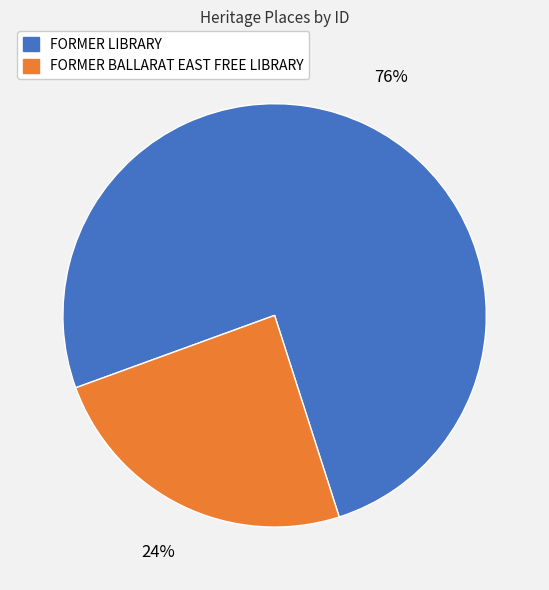

Between FORMER BALLARAT EAST FREE LIBRARY and FORMER LIBRARY, which is larger?

FORMER LIBRARY